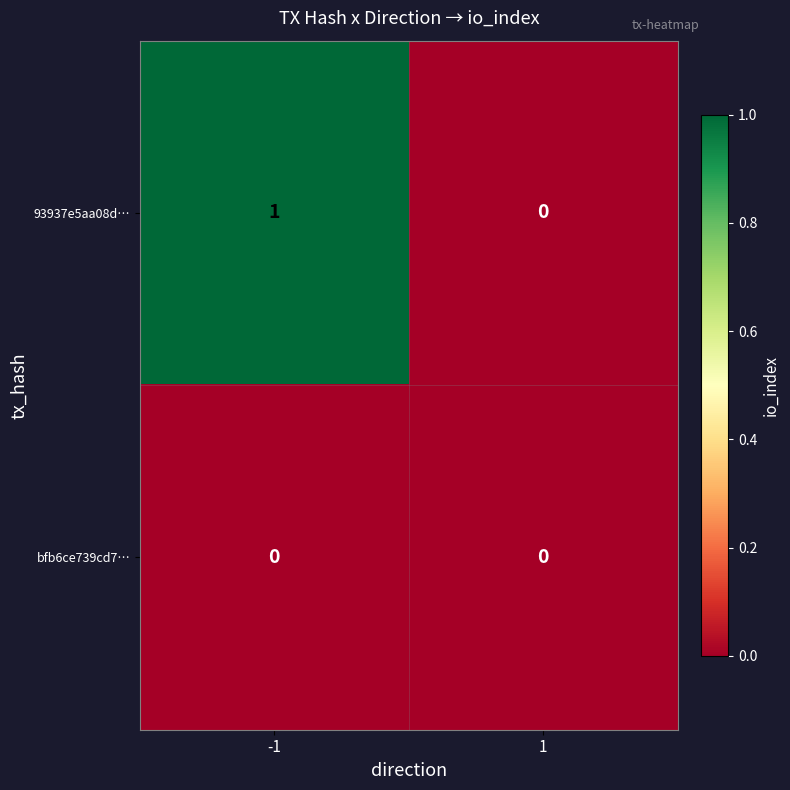

Which series changed the most between -1 and 1?

93937e5aa08d…